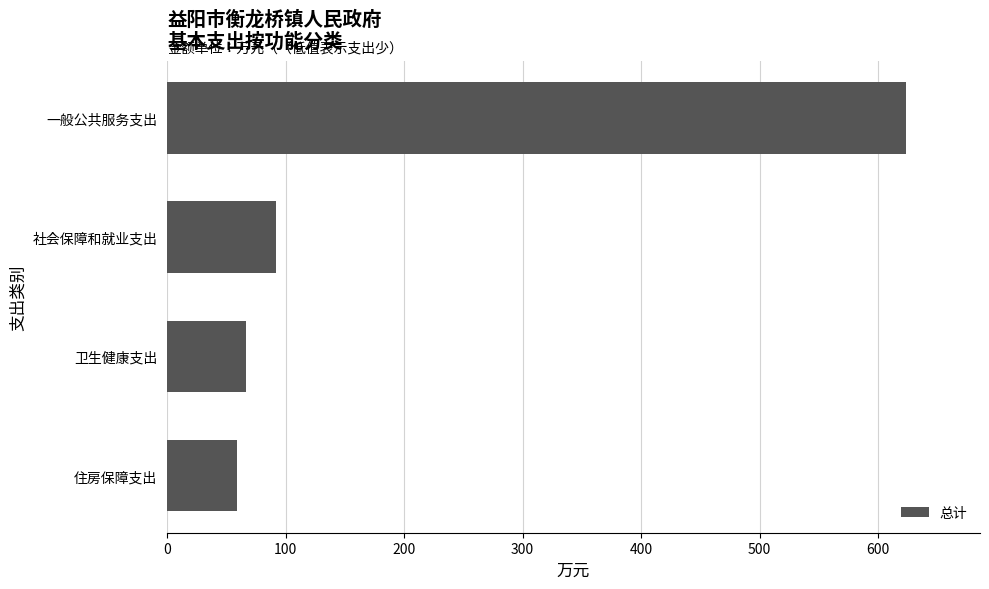

How many values are below 92?

2